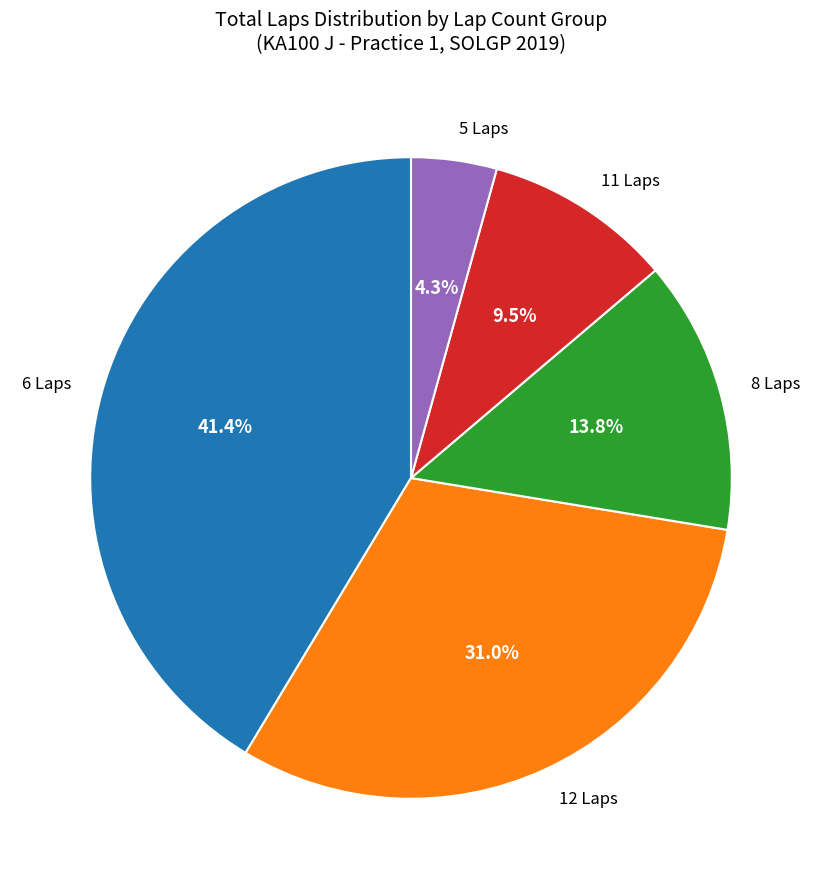

Rank the categories by value from lowest to highest.

5 Laps, 11 Laps, 8 Laps, 12 Laps, 6 Laps